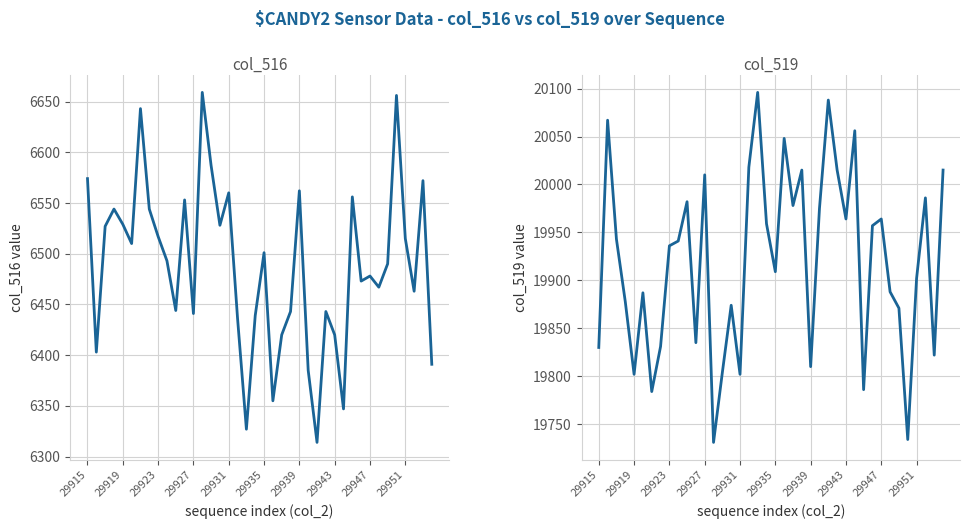

True or false: col_519 and col_516 cross at least once.

False